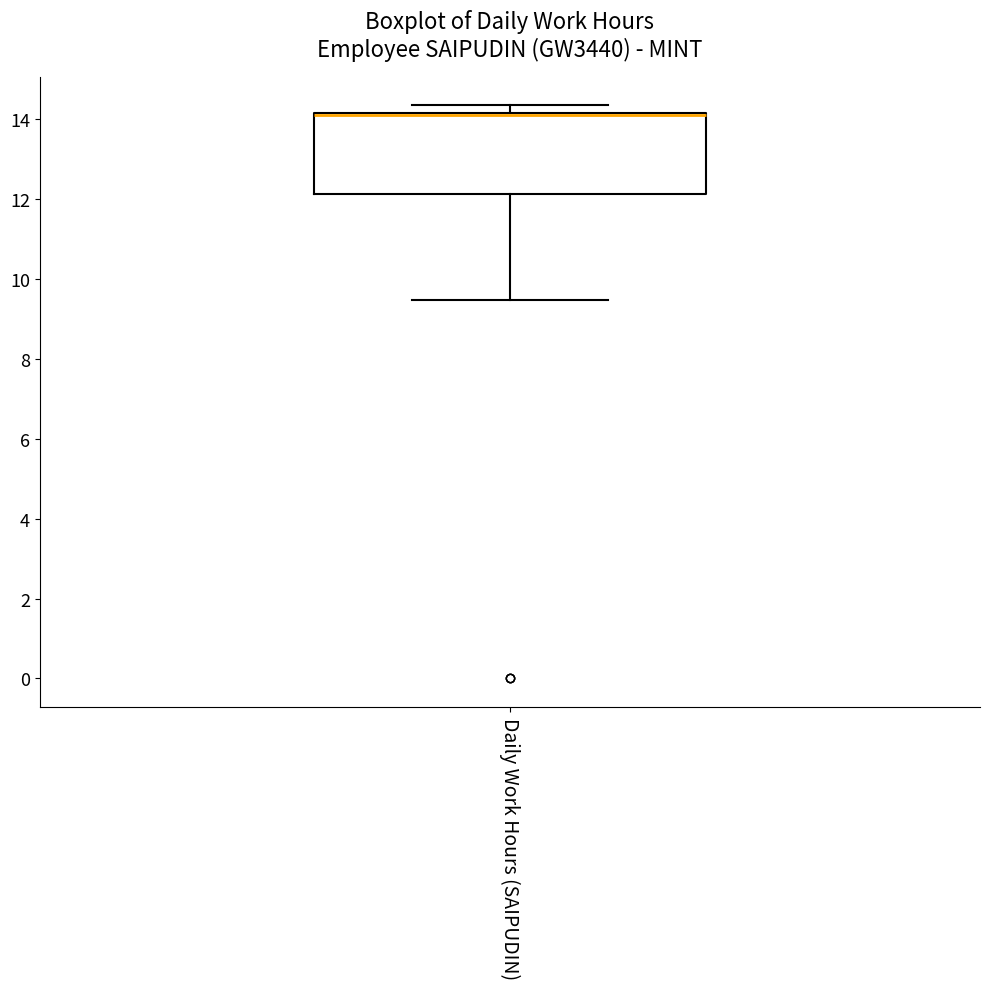

Read this box plot against the y-axis: the position of the median line, the range covered by the box, and the ends of both whiskers. The values are not printed on the chart, so give them approximately, as read against the axis.

median 14.0 (drawn on the box's upper edge), box 12.2 to 14.2, whiskers 9.4 to 14.4